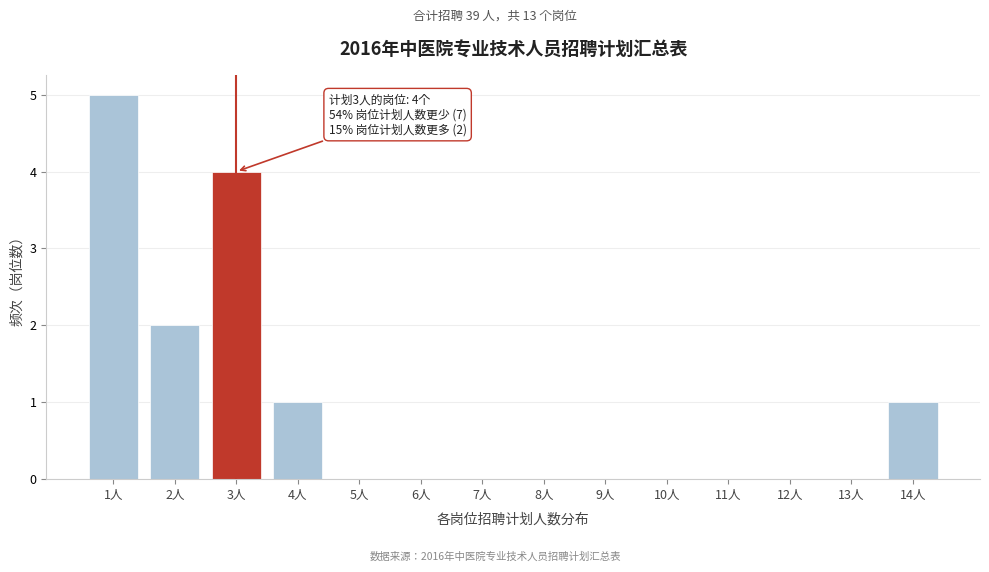

Reading right to left, list all the values displayed in this chart.

14人=1	13人=0	12人=0	11人=0	10人=0	9人=0	8人=0	7人=0	6人=0	5人=0	4人=1	3人=4	2人=2	1人=5